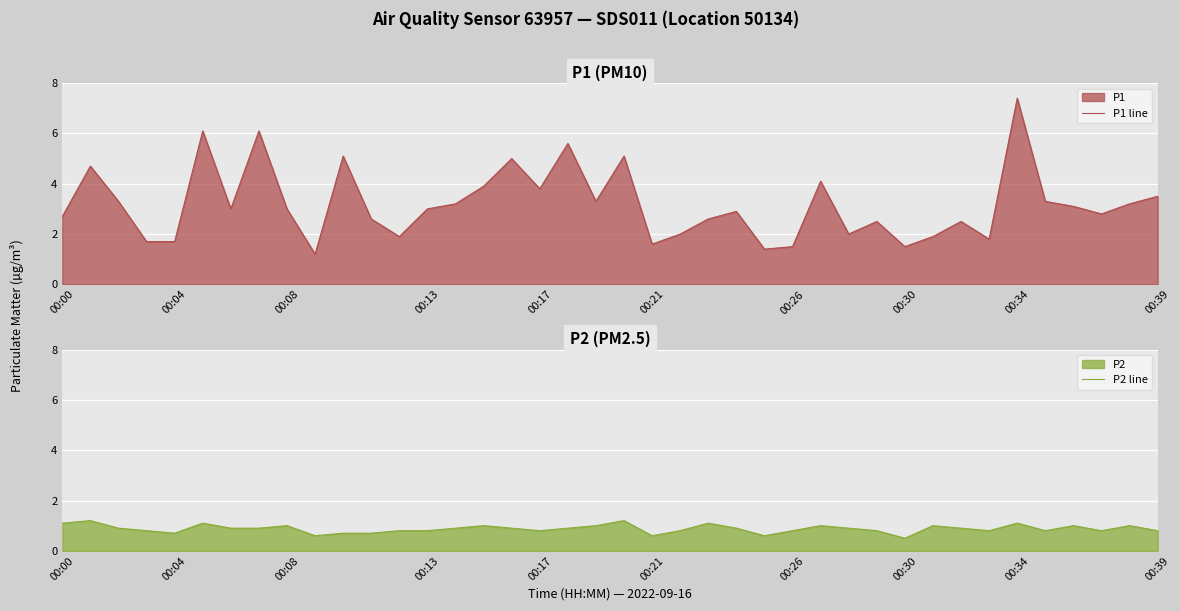

What is the lowest value of the P2 line series?

0.5